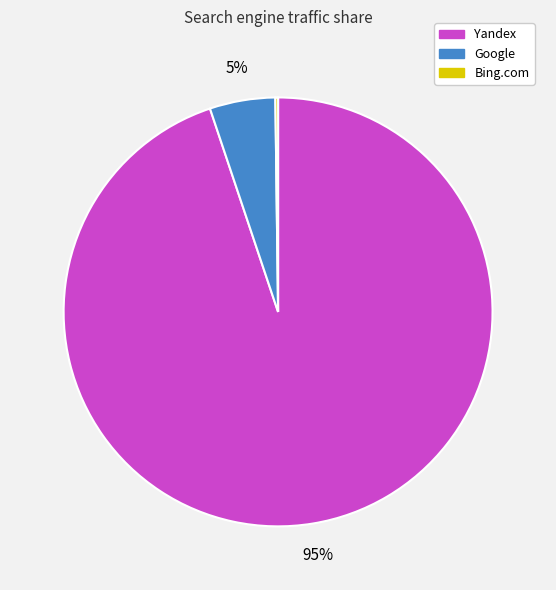

Does any single category account for the majority?

Yes